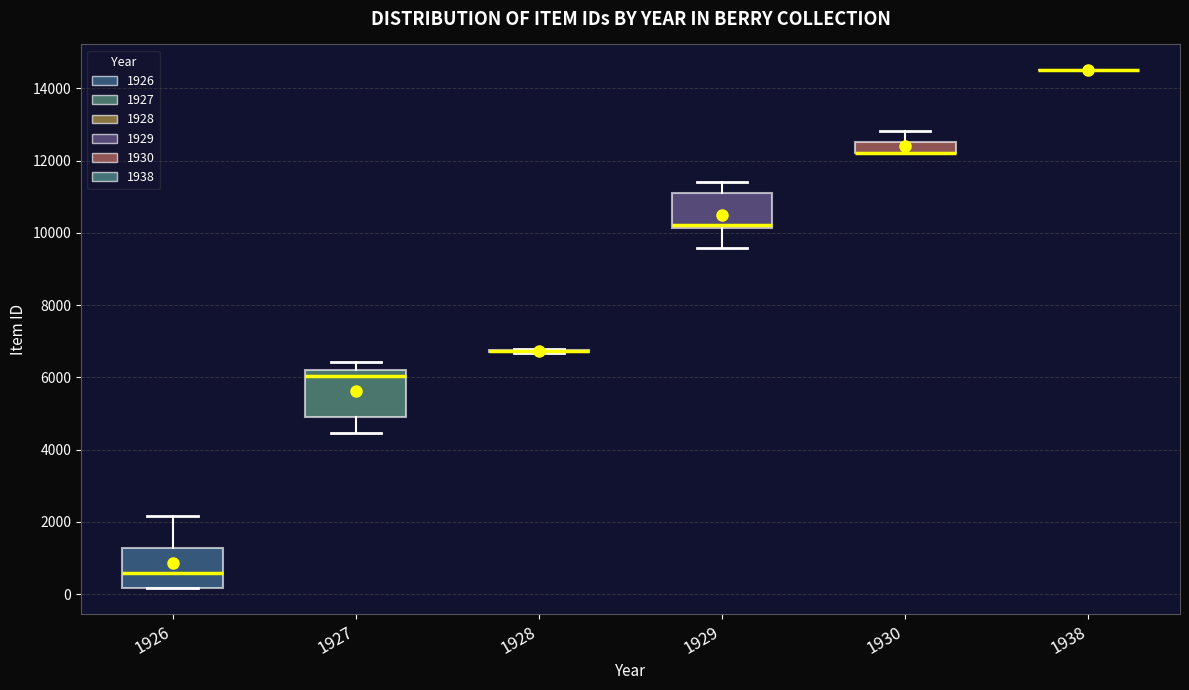

Where is the upper edge of the box at x = 1929 on the y-axis? The values are not printed on the chart, so give them approximately, as read against the axis.

11000